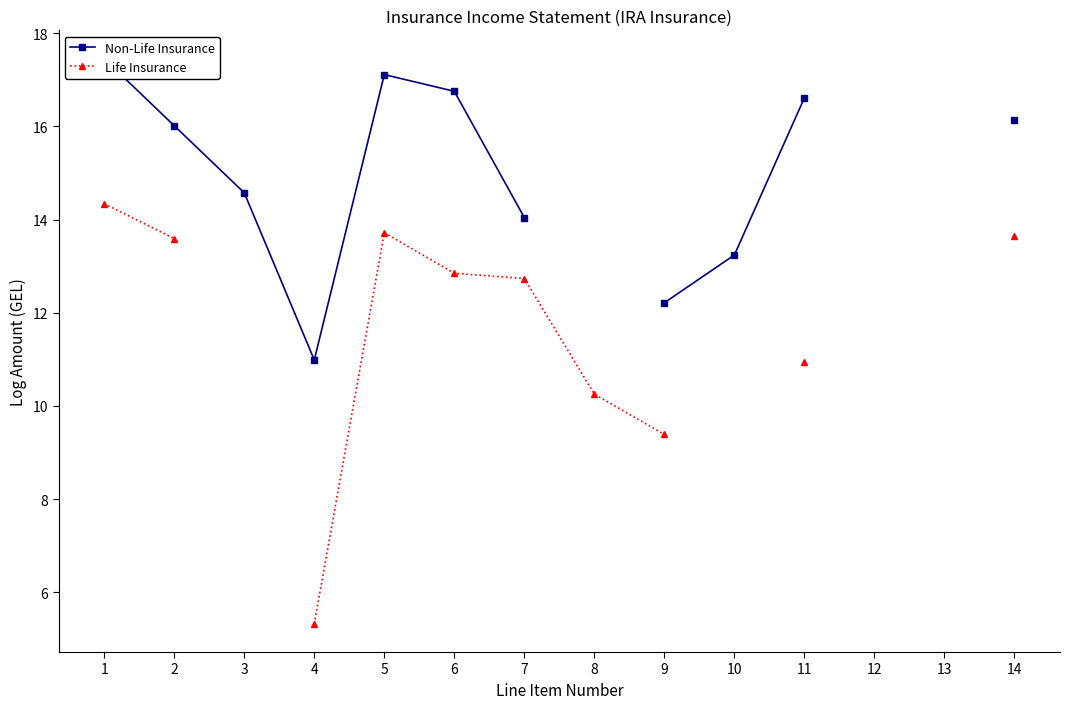

True or false: Life Insurance and Non-Life Insurance cross at least once.

False